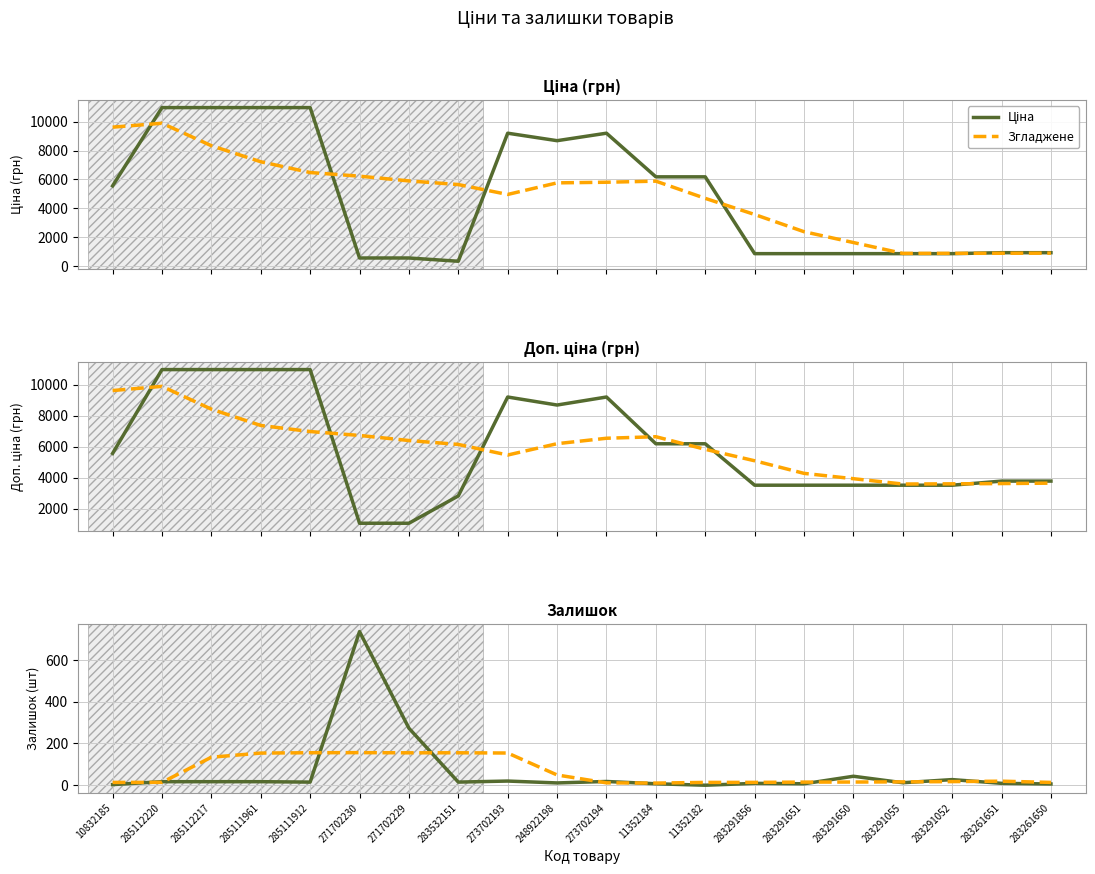

Which has a higher value, 271702229 or 248922198?

248922198